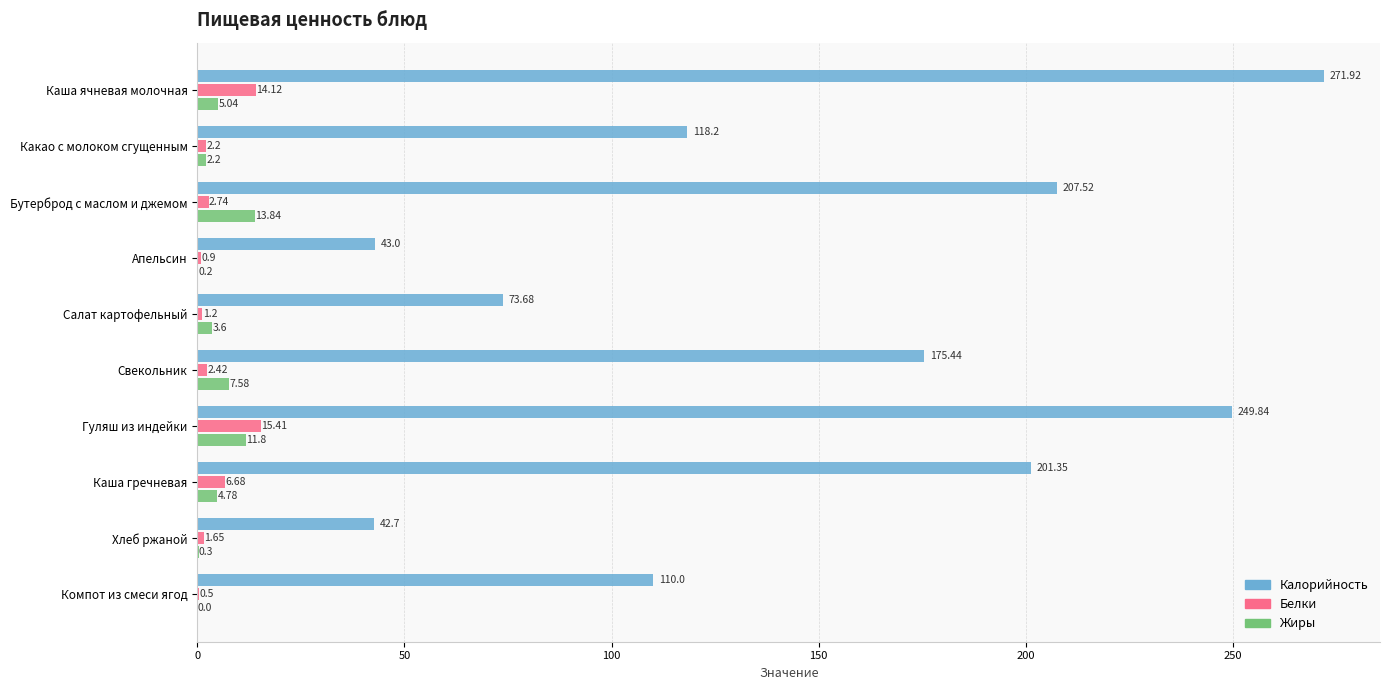

At which category is the sum across all series the highest?

Каша ячневая молочная